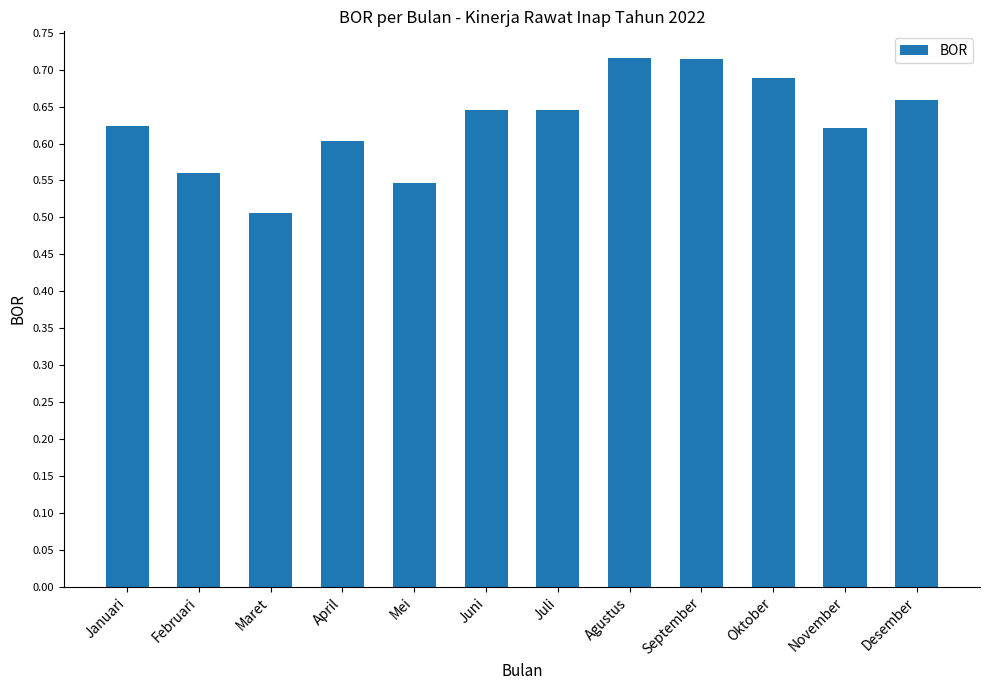

What is the sum of the values at Agustus and Februari?

1.3